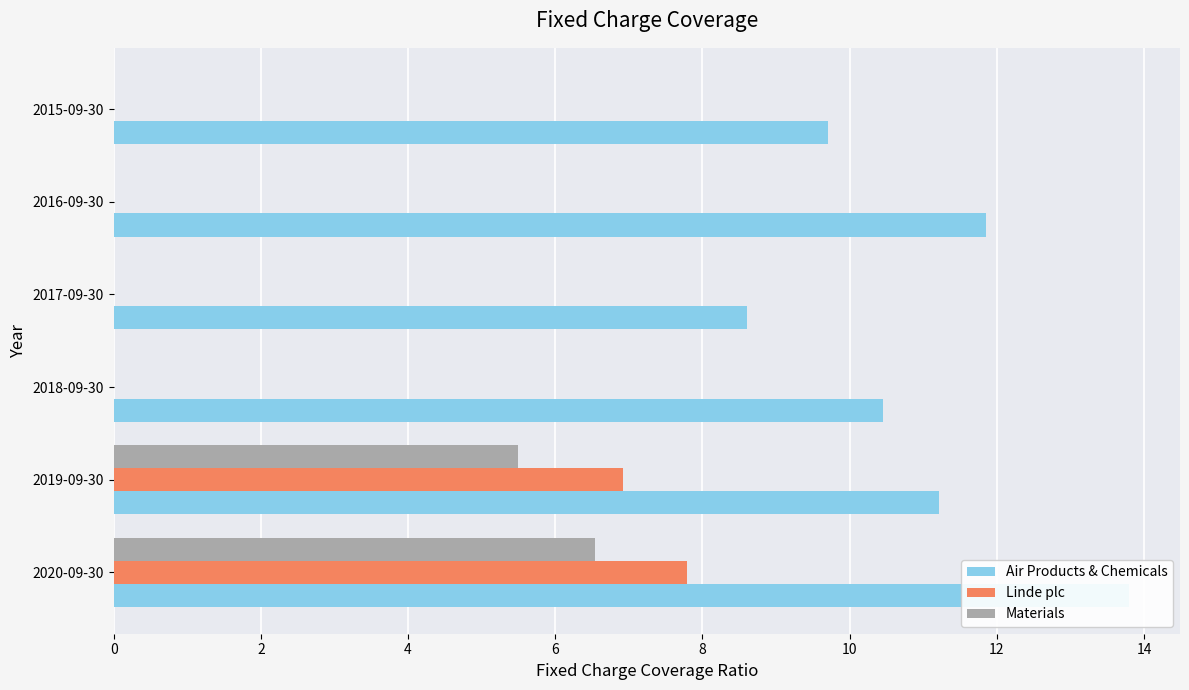

What is the average value of the Air Products & Chemicals series?

10.9